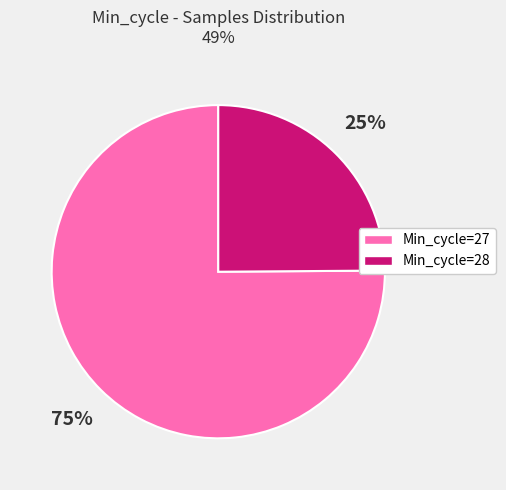

Rank the categories by value from highest to lowest.

Min_cycle=27, Min_cycle=28